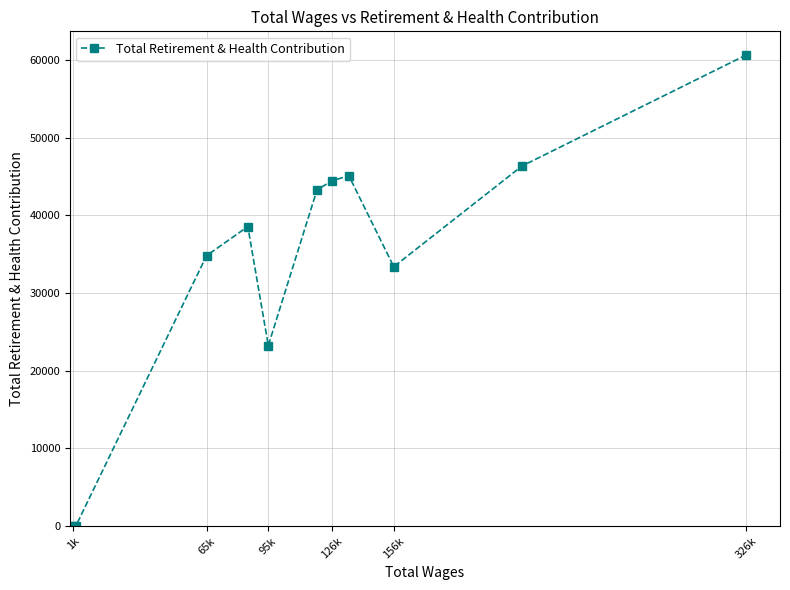

What is the average value?

33628